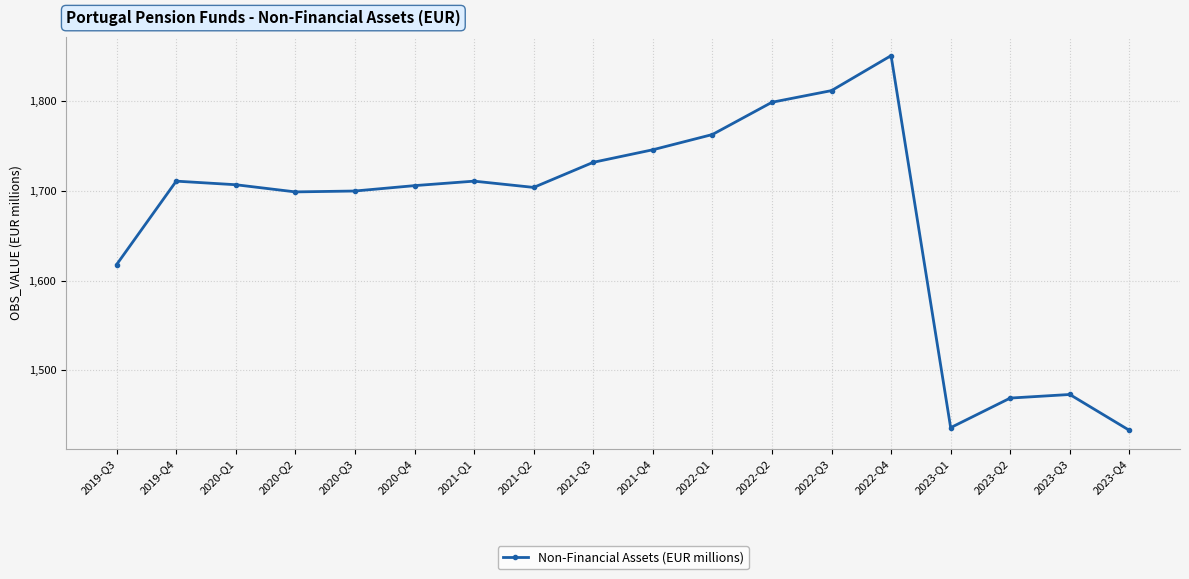

True or false: there are more than 2 points higher than both neighbors.

True